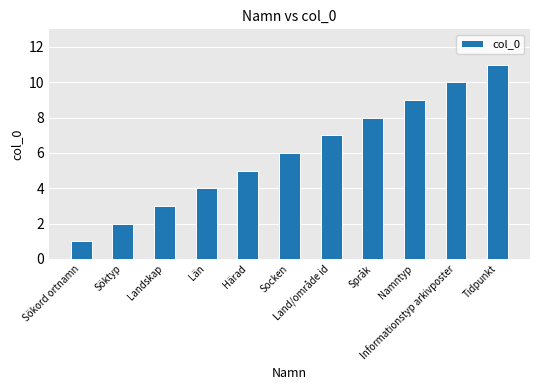

What is the difference between the values at Landskap and Namntyp?

6